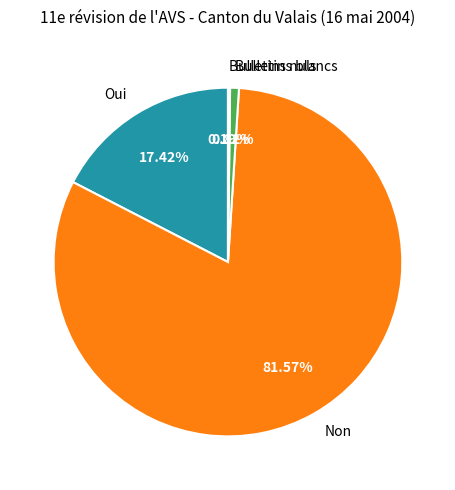

To the nearest percent, what is the difference between the largest and smallest slice percentages?

81%